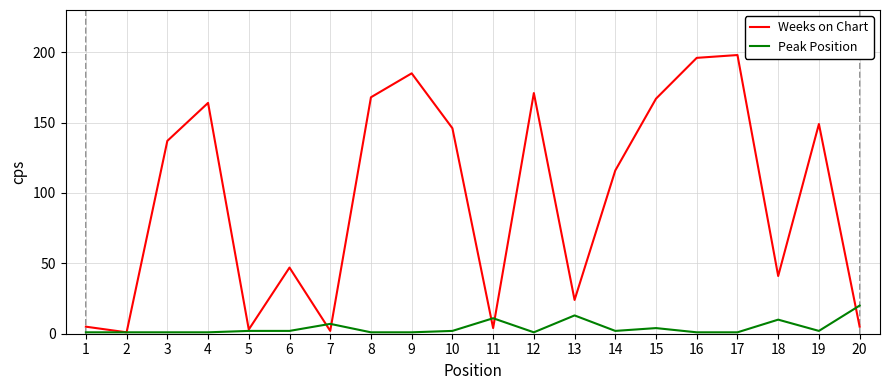

Is the value of Weeks on Chart at 4 greater than the value of Peak Position at 13?

Yes